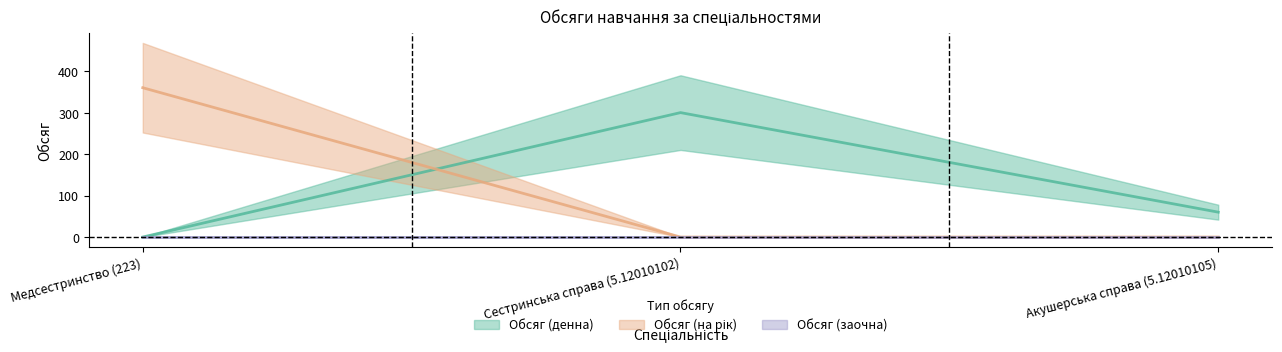

Between Медсестринство (223) and Акушерська справа (5.12010105), which is larger?

Акушерська справа (5.12010105)